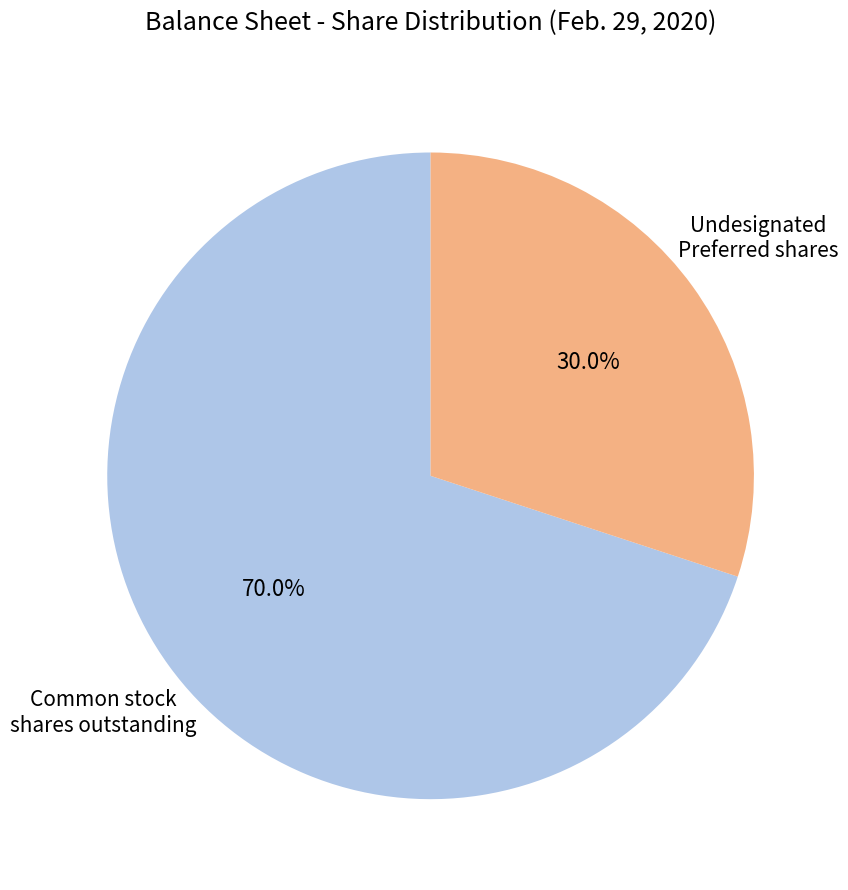

Is there any slice that represents more than half of the pie?

Yes